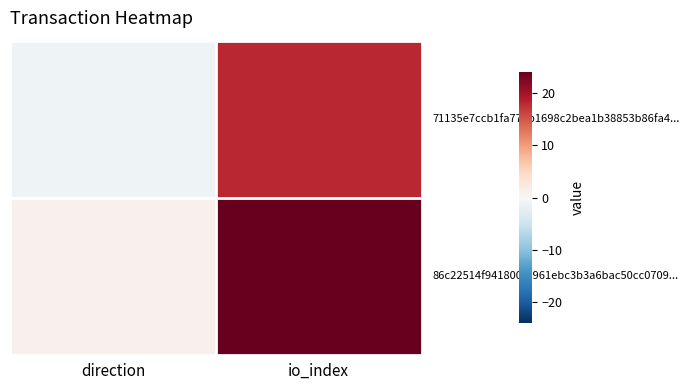

Which series has the widest spread of values?

86c22514f941800fd961ebc3b3a6bac50cc0709...